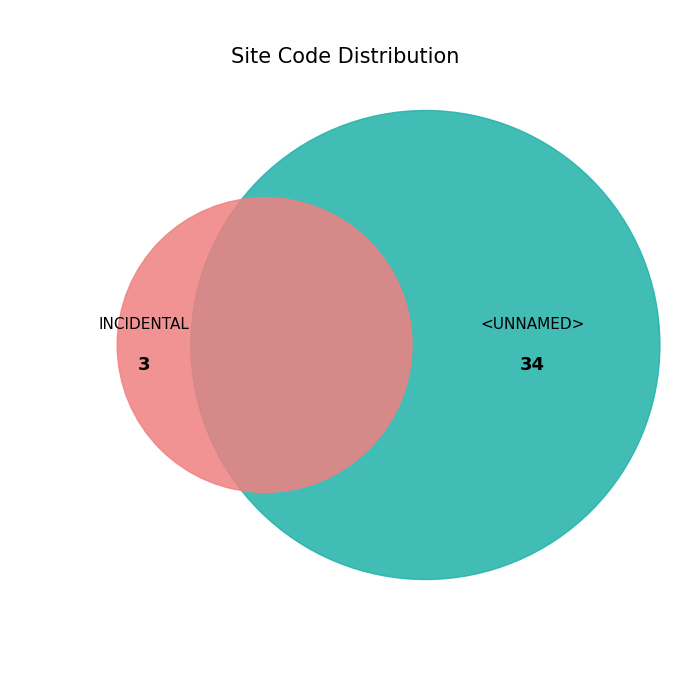

How much of the chart is everything except <UNNAMED>?

8.1%